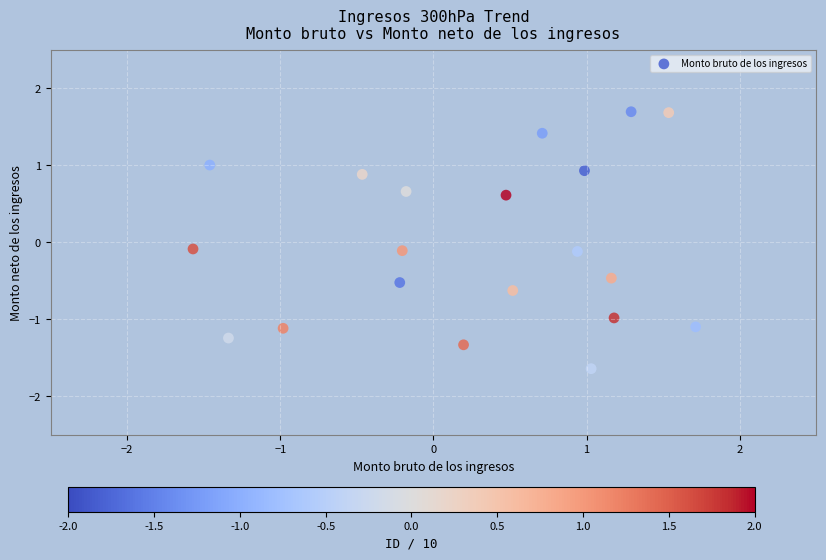

What is the range of Y values (max minus min)?

3.3